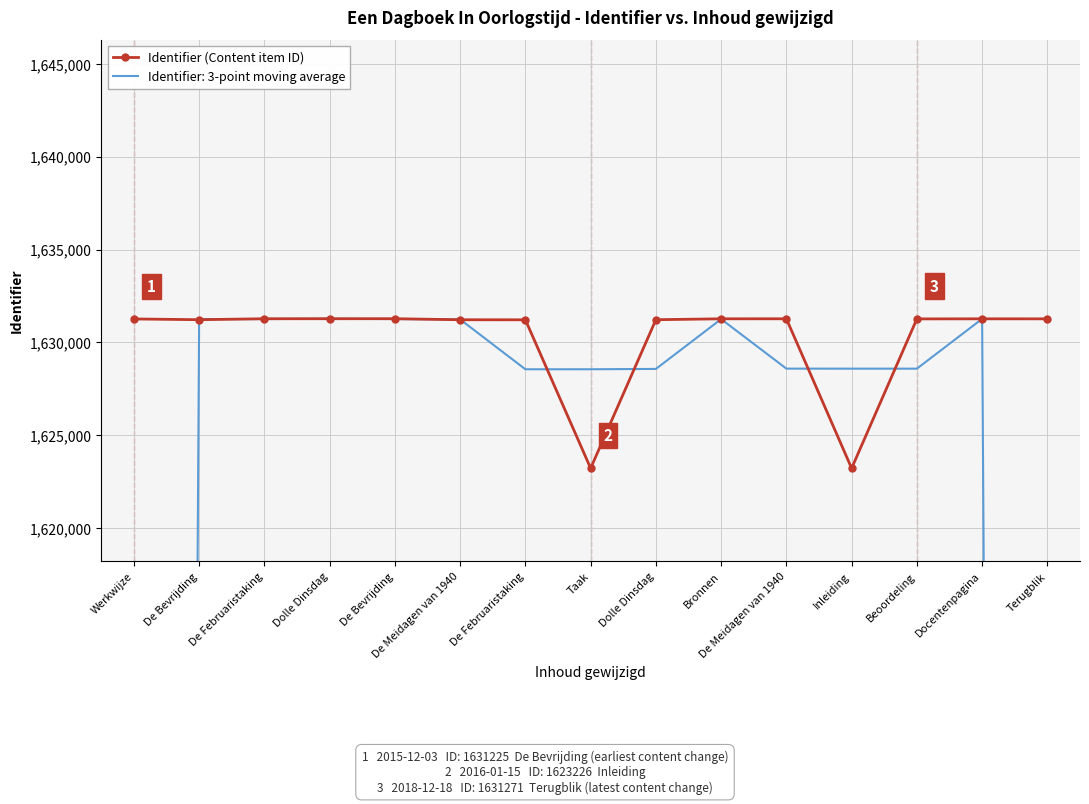

Reading right to left, extract all data points from this chart.

Terugblik=1631271	Docentenpagina=1631272	Beoordeling=1631268	Inleiding=1623226	De Meidagen van 1940=1631274	Bronnen=1631273	Dolle Dinsdag=1631224	Taak=1623228	De Februaristaking=1631219	De Meidagen van 1940=1631222	De Bevrijding=1631278	Dolle Dinsdag=1631277	De Februaristaking=1631276	De Bevrijding=1631225	Werkwijze=1631265